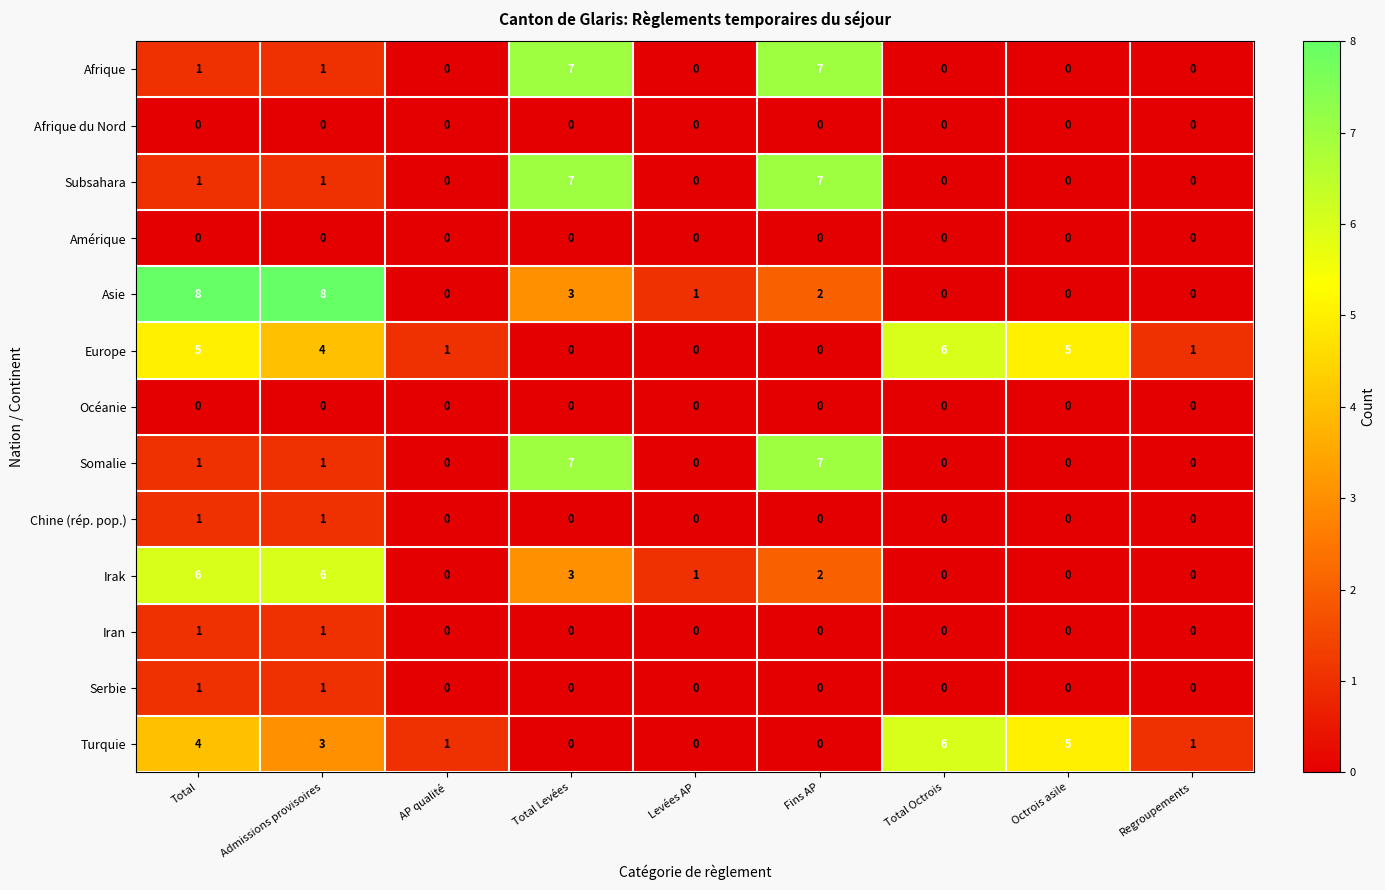

At which category is the sum across all series the highest?

Total